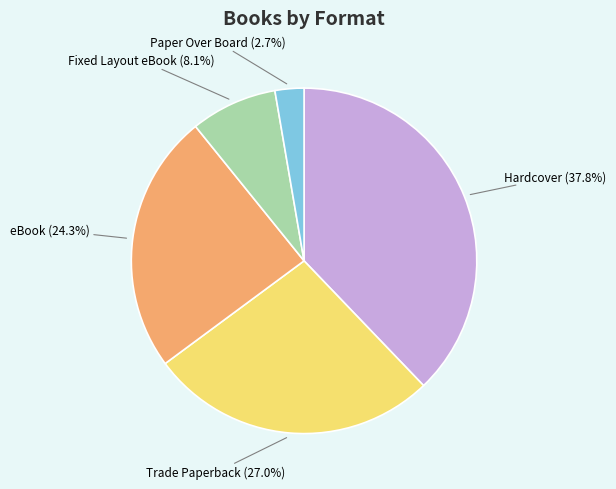

To the nearest percent, what is the difference between the largest and smallest slice percentages?

35%